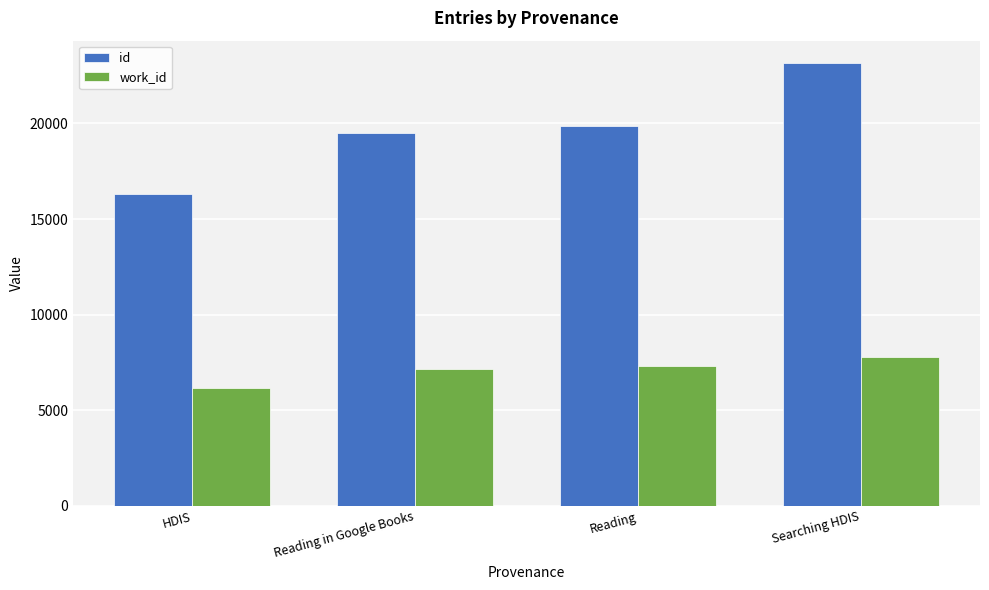

What is the difference between the highest and lowest values at HDIS?

10166.0